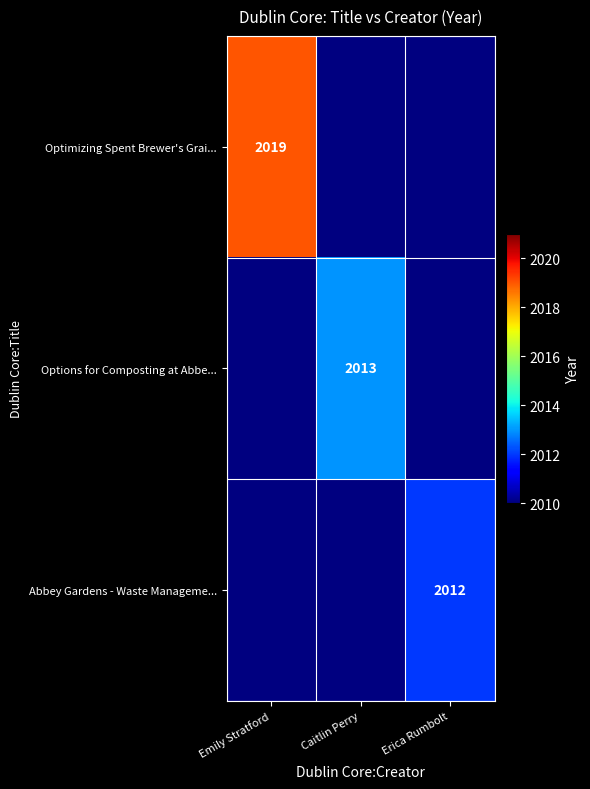

True or false: Options for Composting at Abbe... has a value of 2831 at Caitlin Perry.

False